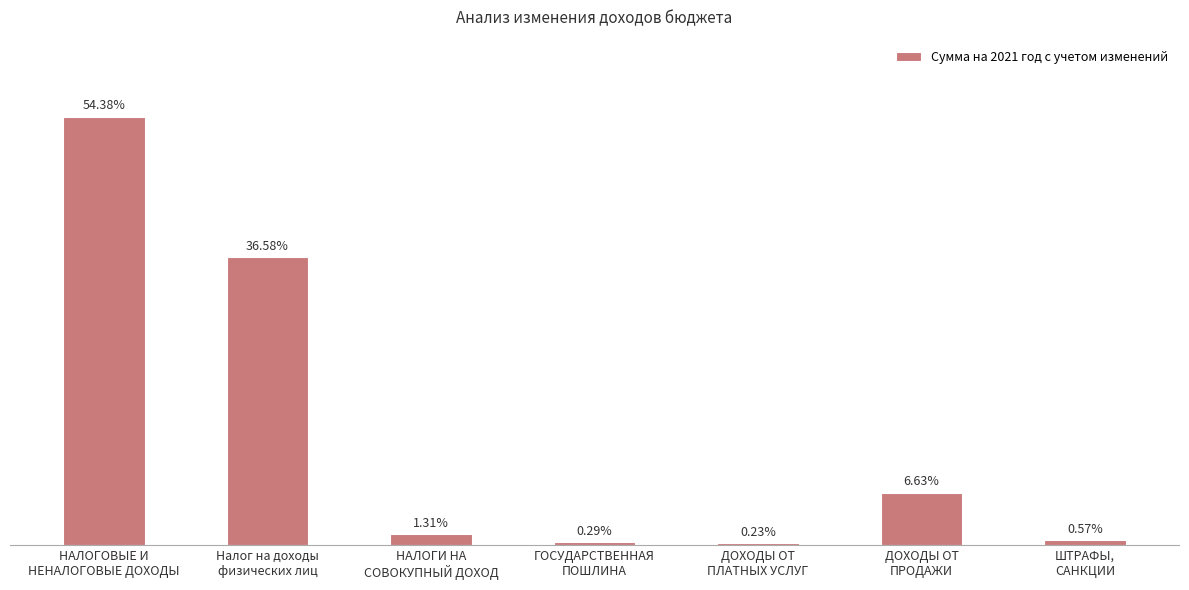

The value at ДОХОДЫ ОТ
ПЛАТНЫХ УСЛУГ is 78615. True or false?

False